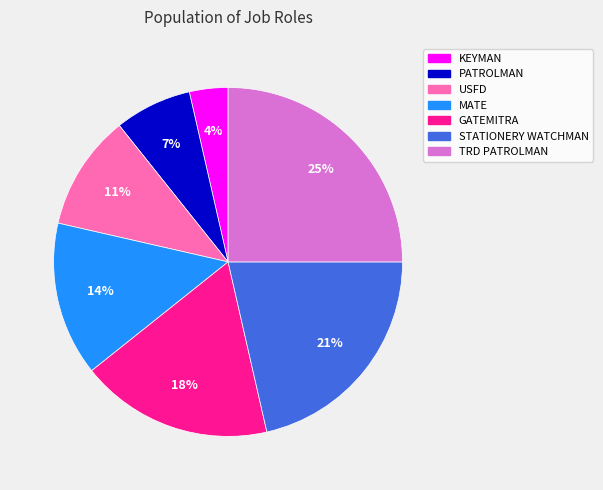

To the nearest percent, what is the average slice percentage?

14%